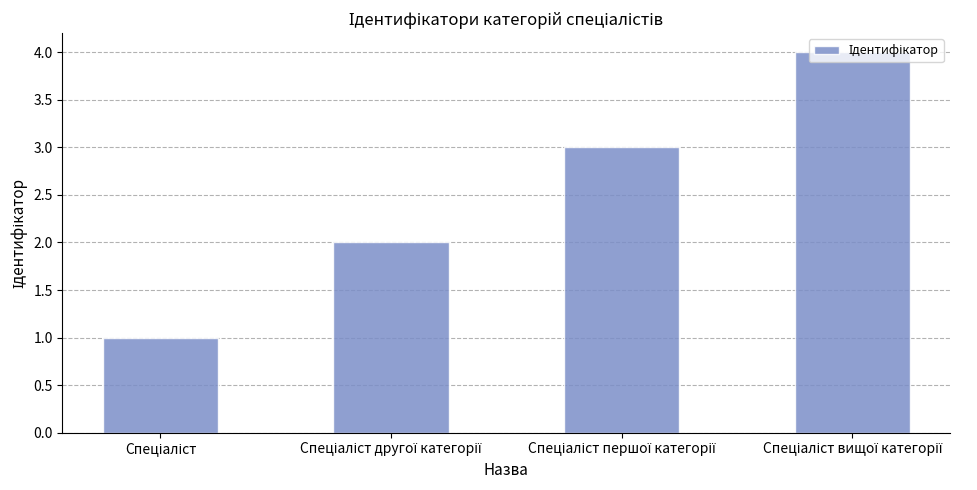

What is the greatest value displayed?

4